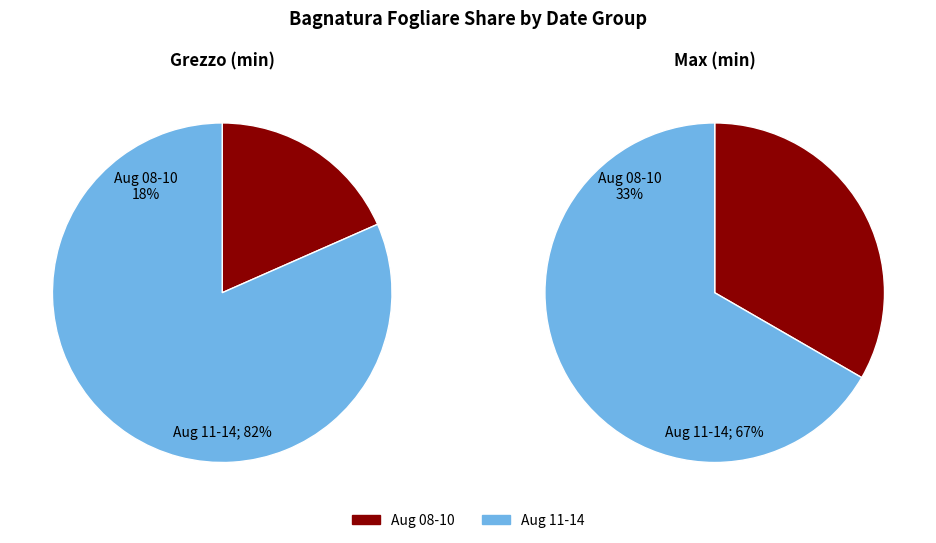

Is the sum of 2022-08-09 and 2022-08-13 greater than half?

No